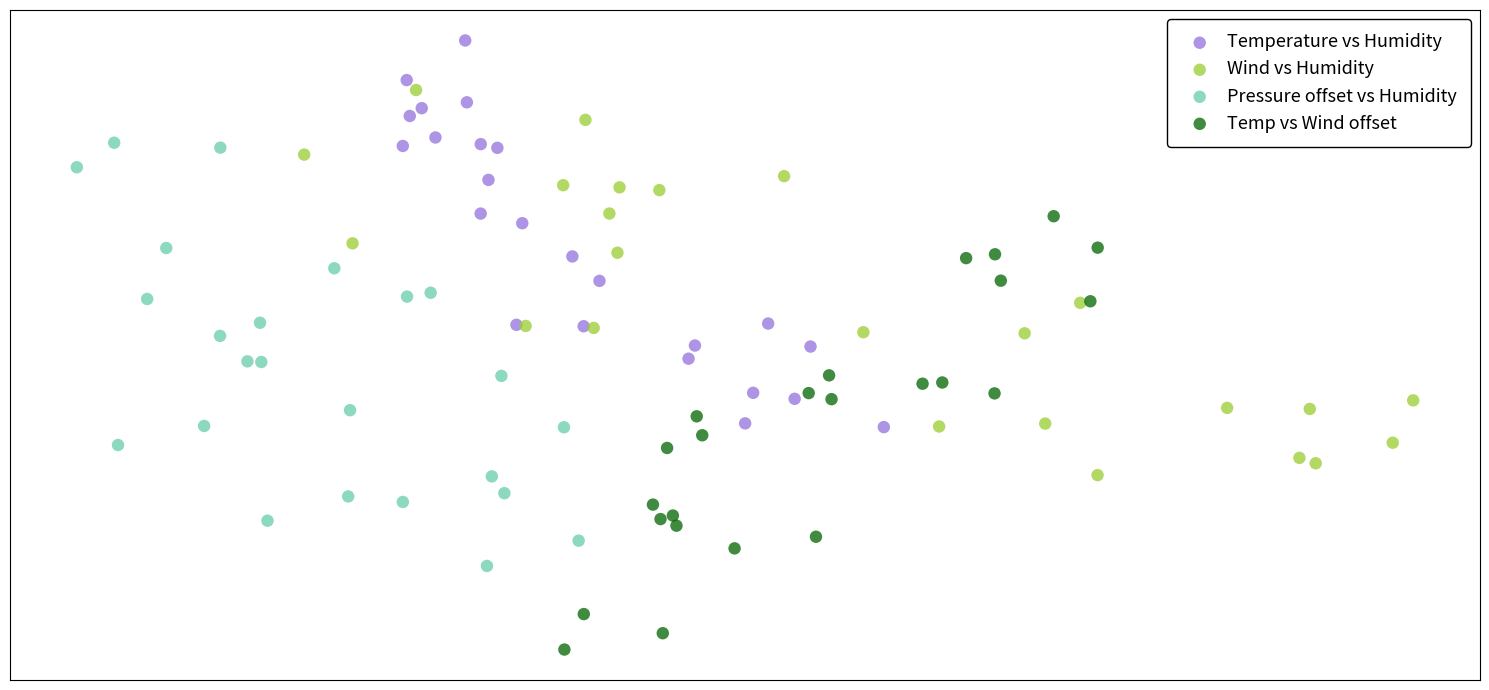

Which series contains the highest Y value?

Temperature vs Humidity